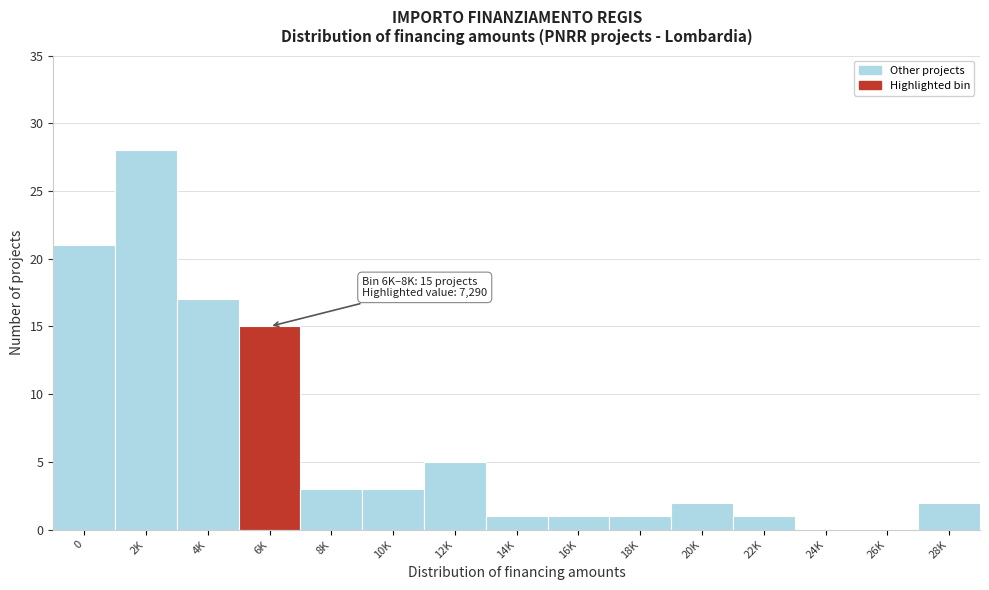

Reading left to right, extract all data points from this chart.

0=21	2K=28	4K=17	6K=15	8K=3	10K=3	12K=5	14K=1	16K=1	18K=1	20K=2	22K=1	24K=0	26K=0	28K=2